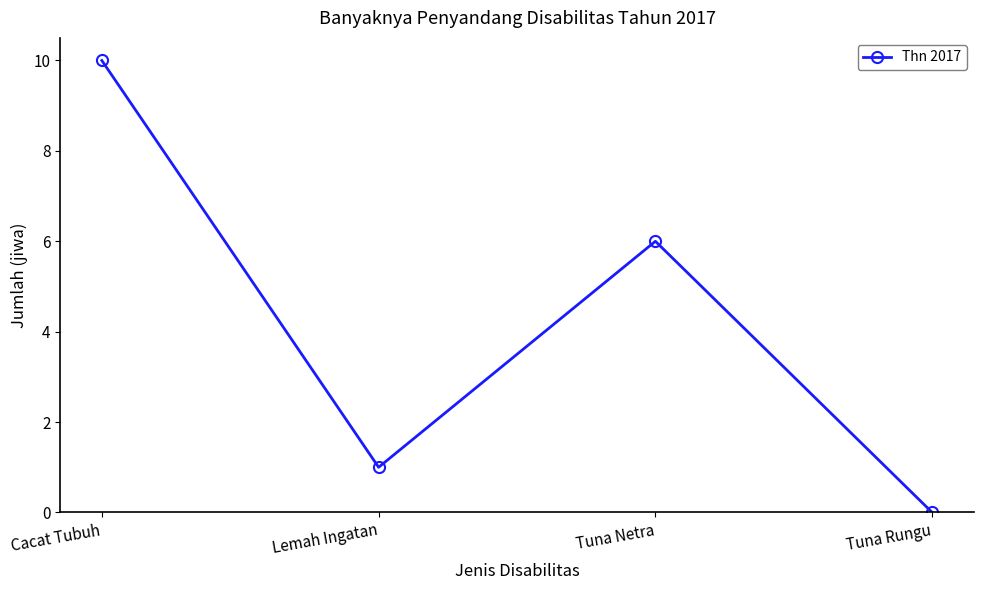

What is the difference between the second highest and second lowest values?

5